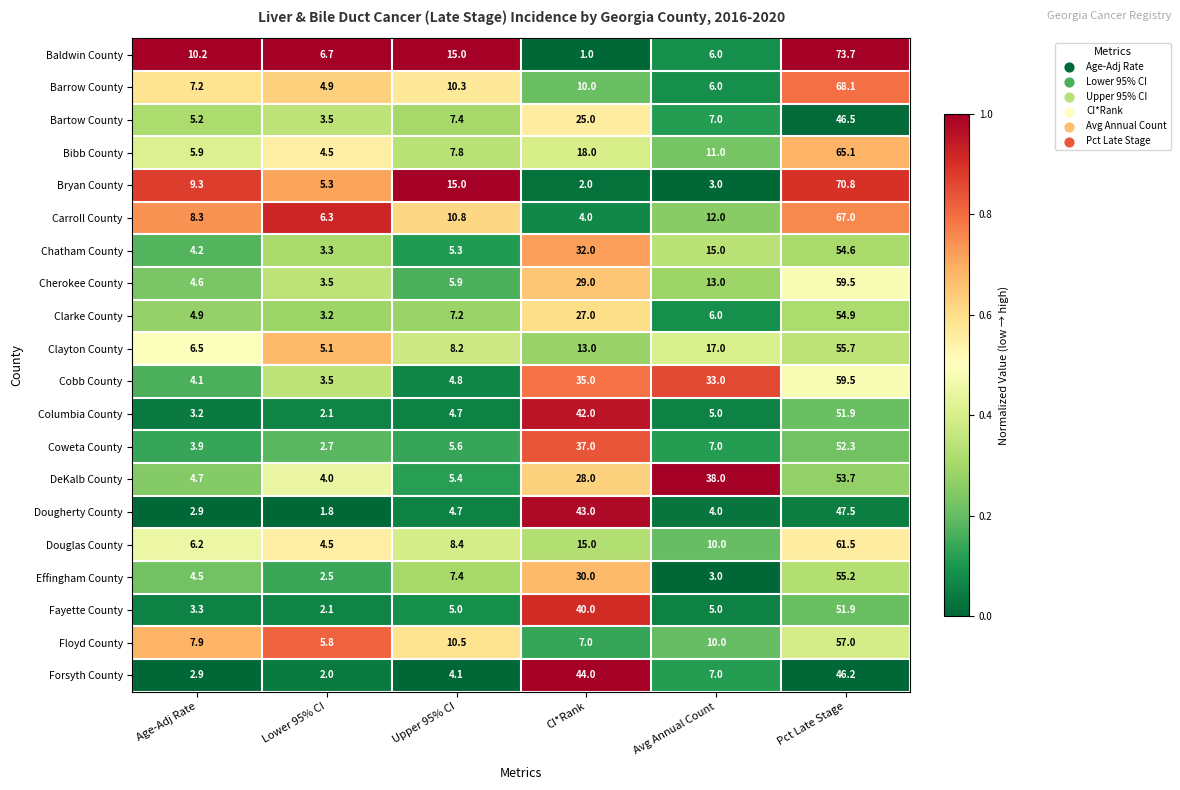

Which series has the widest spread of values?

Baldwin County